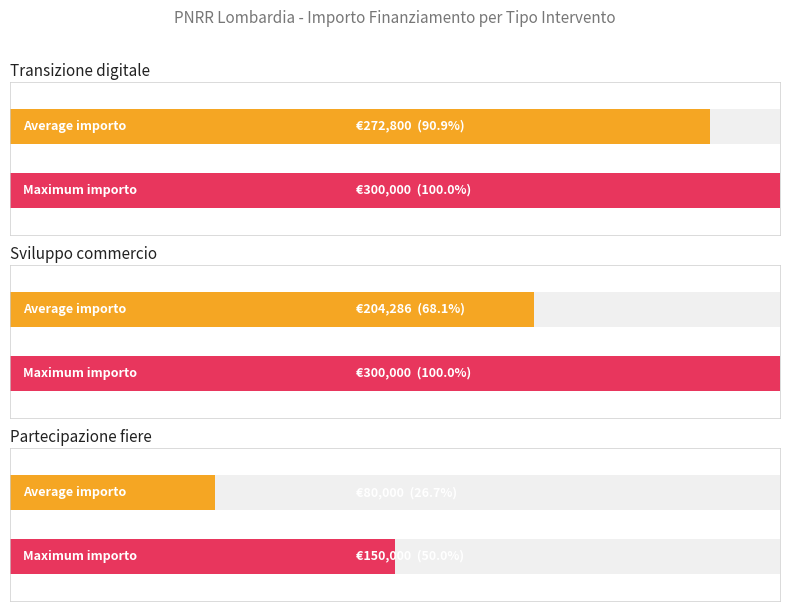

The Transizione digitale ed ecologica series shows 426436 at In Corso - CORMANO. True or false?

False